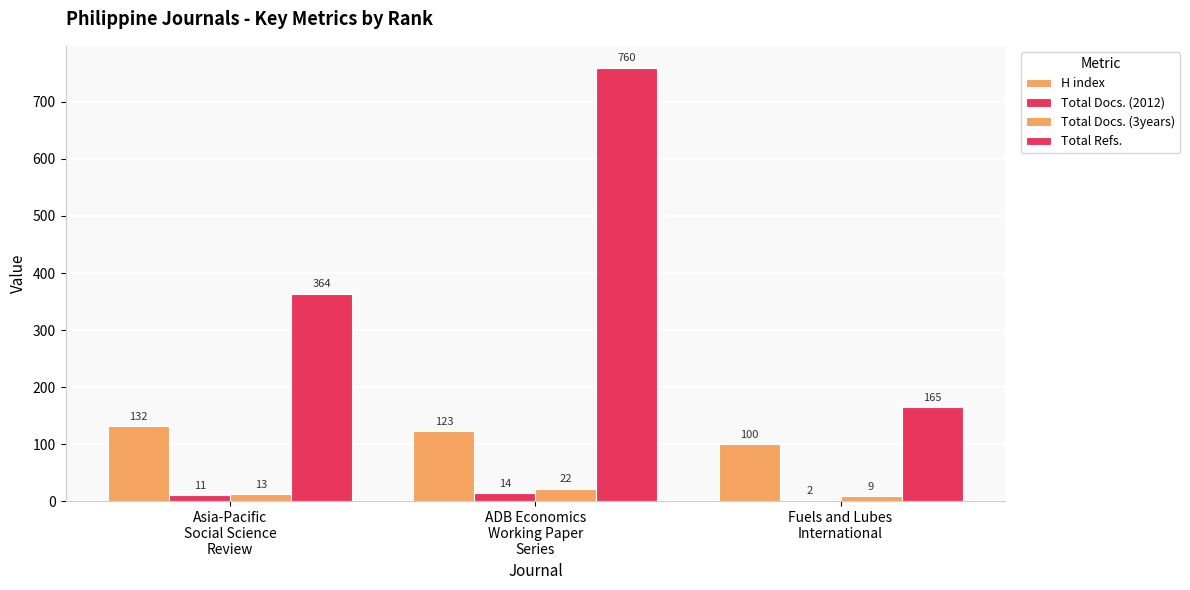

What is the difference between the maximum and second lowest values in the Total Docs. (3years) series?

9